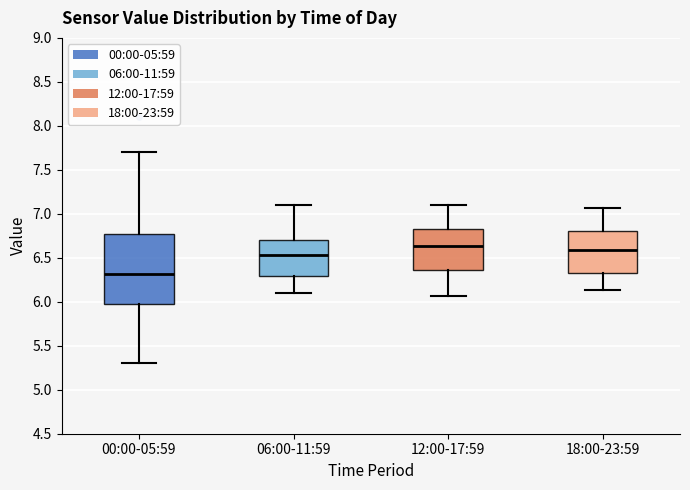

Which box is the tallest, from its lower edge to its upper edge?

00:00-05:59